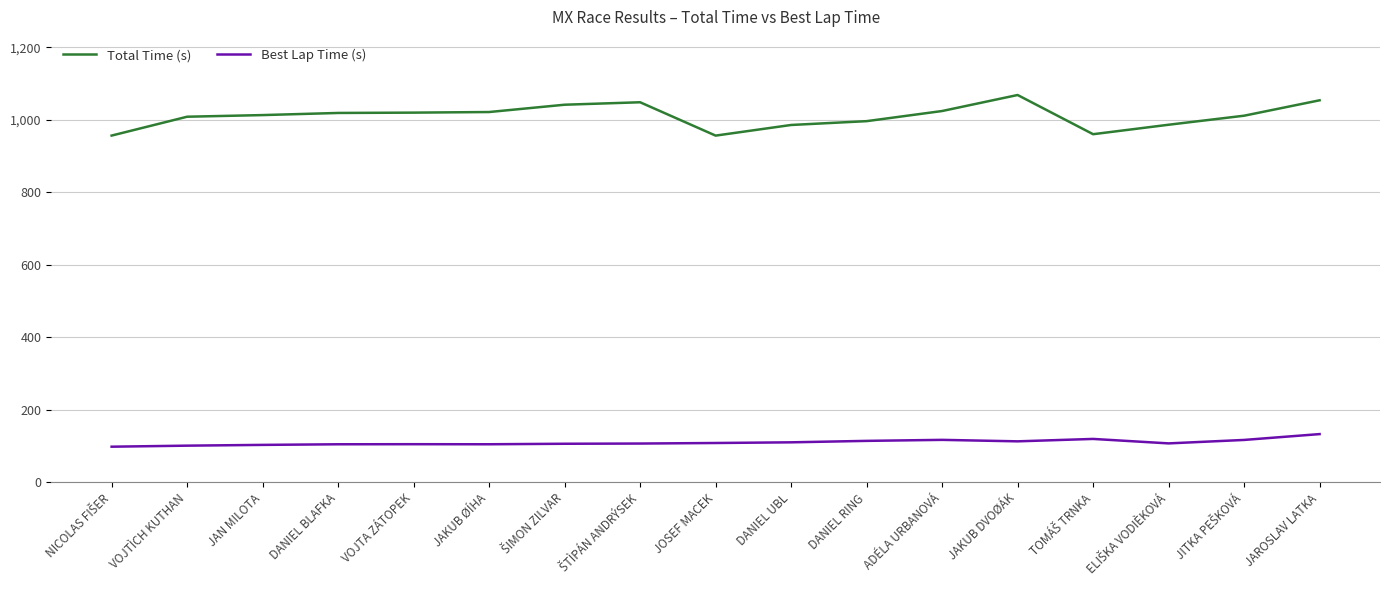

What is the minimum value for Best Lap Time (s)?

98.6